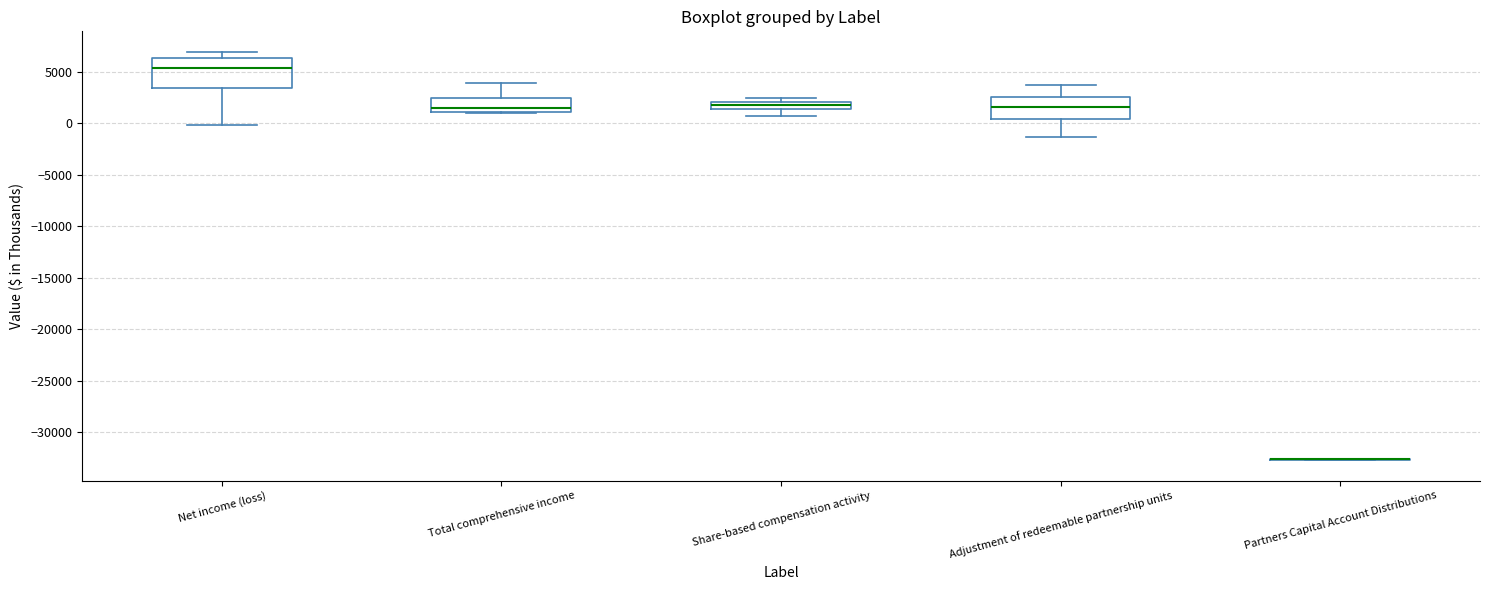

Comparing the boxes themselves (not the whiskers), which one is the tallest?

Net income (loss)